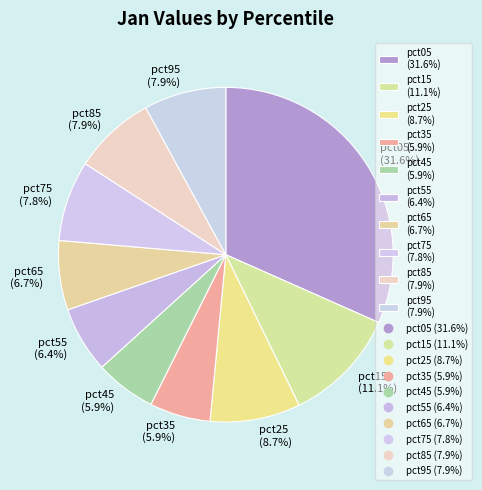

What percentage is the pct15 slice, to the nearest percent?

11%